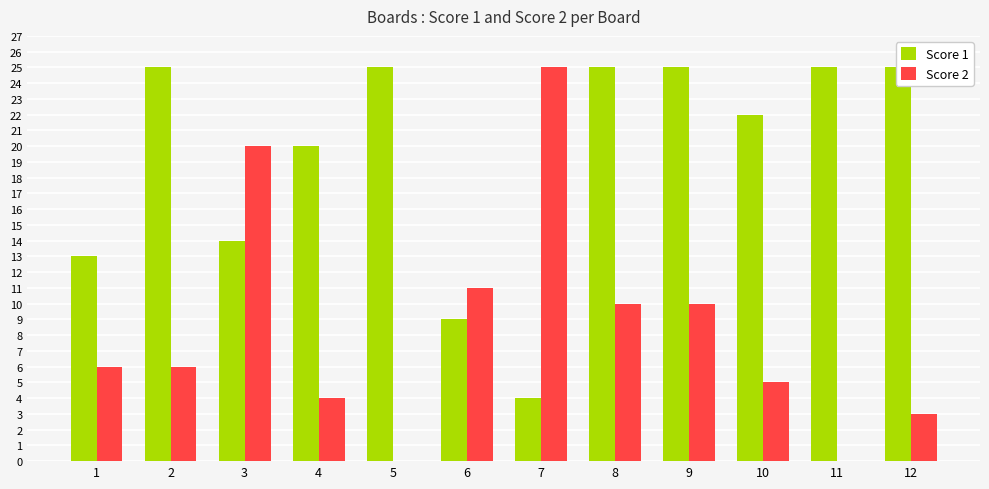

How many values in the Score 2 series exceed 6?

5